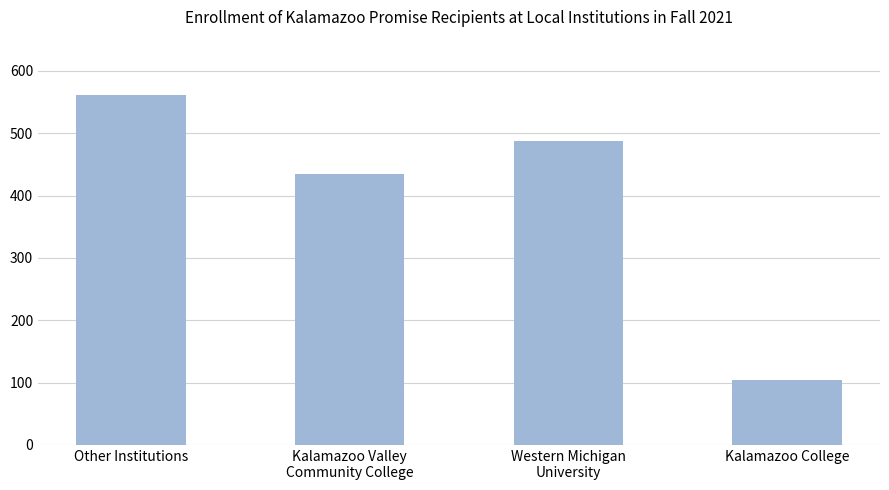

The value at Kalamazoo College is 29. True or false?

False